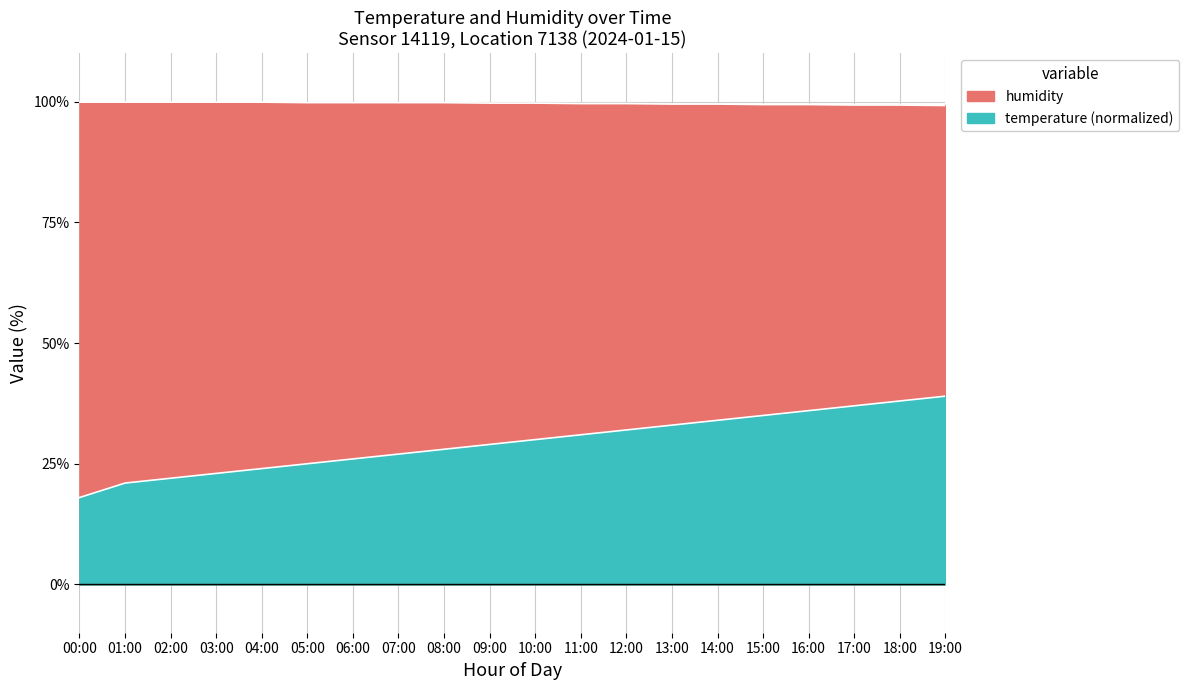

What is the label of the 11th point from the left?

10:00